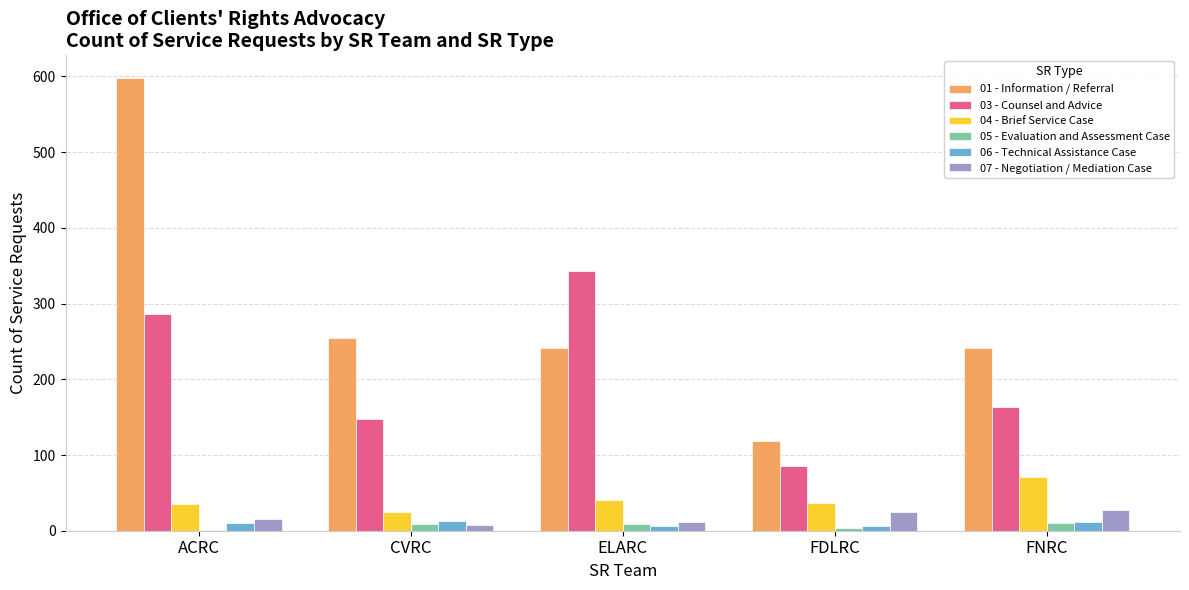

What is the sum of the 07 - Negotiation / Mediation Case values at FDLRC and ELARC?

37